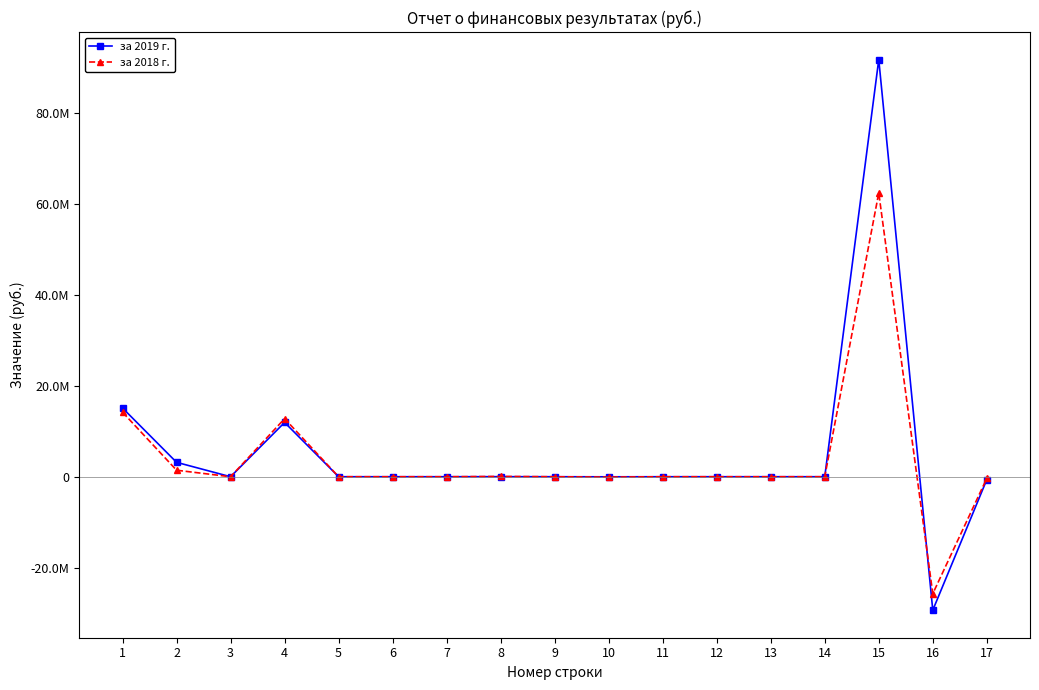

What are all the series names shown in the legend?

за 2019 г., за 2018 г.